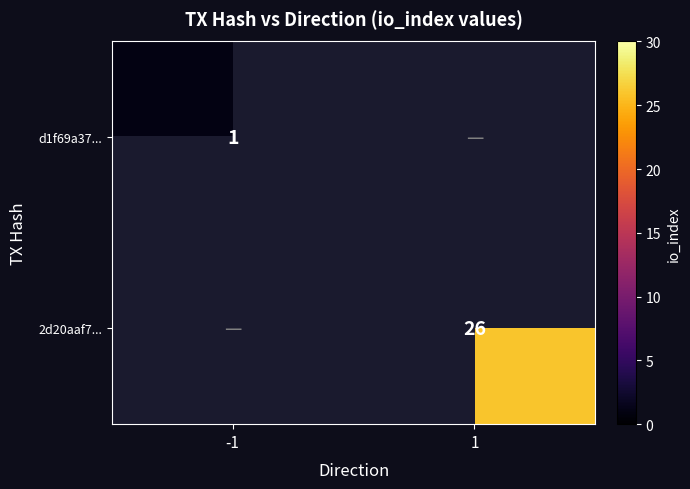

The d1f69a37... series shows 1 at -1. True or false?

True